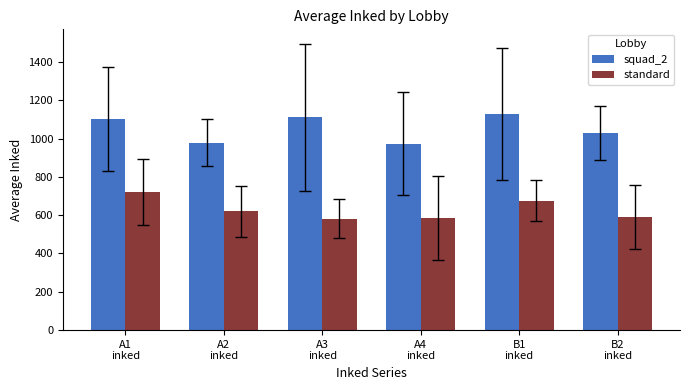

At which label does standard reach its peak?

A1
inked